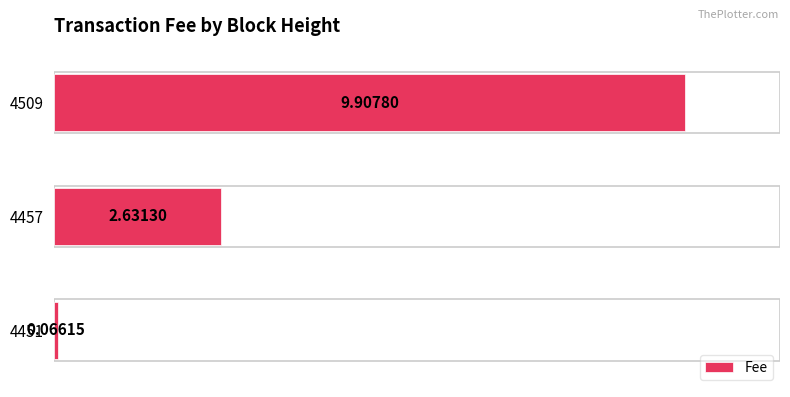

How many categories are shown in the chart?

3